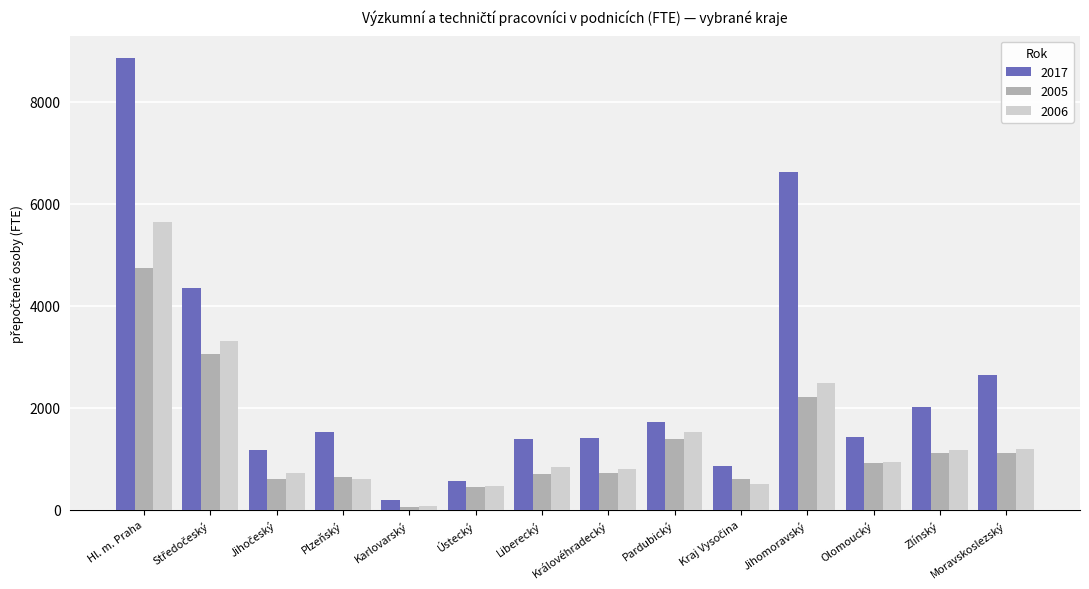

At which category is the sum across all series the highest?

Hl. m. Praha